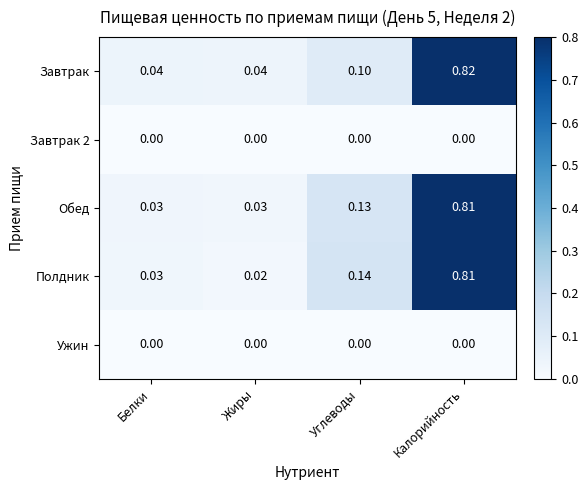

Rank the categories by Полдник value from lowest to highest.

Жиры, Белки, Углеводы, Калорийность